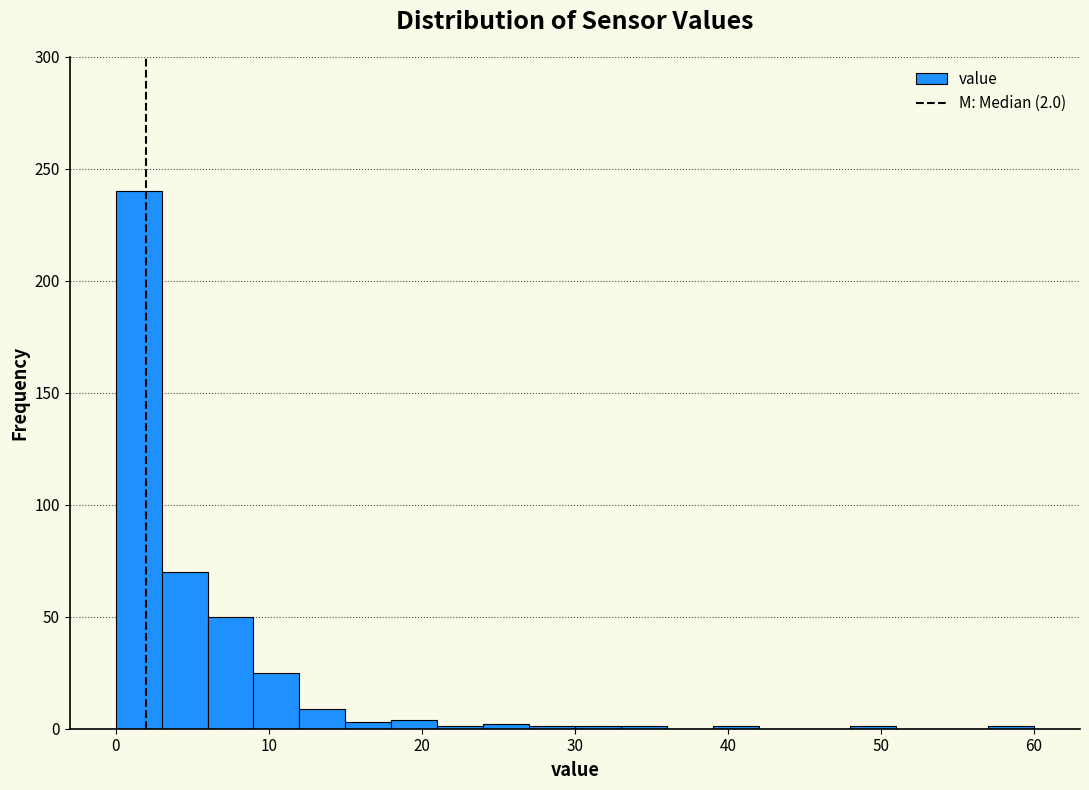

Around what value on the x-axis is the tallest bar? Give the approximate position of its centre, as read against the axis.

2